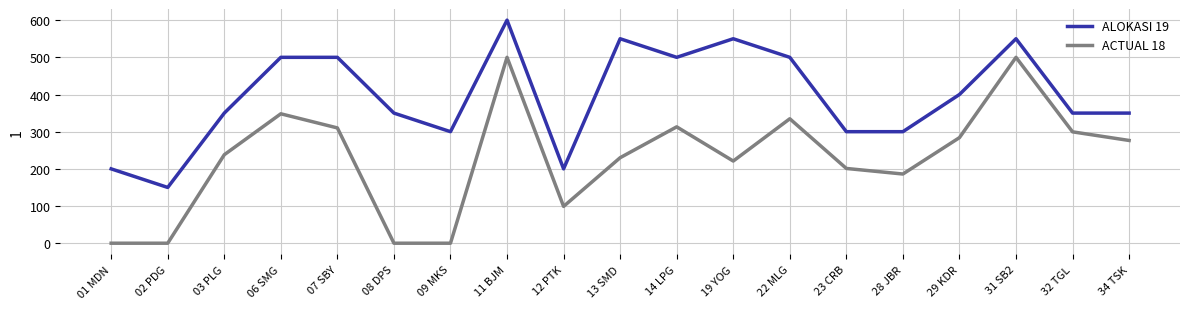

Is this an area chart (filled region under the line)?

No